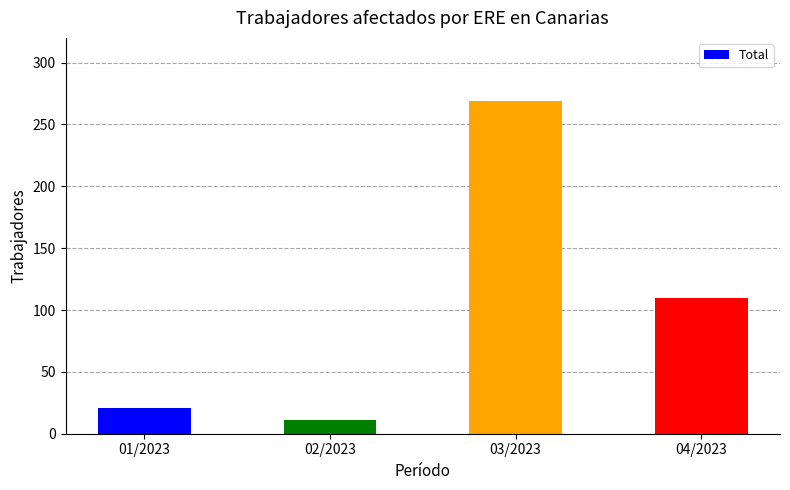

Which has a higher value, 03/2023 or 02/2023?

03/2023